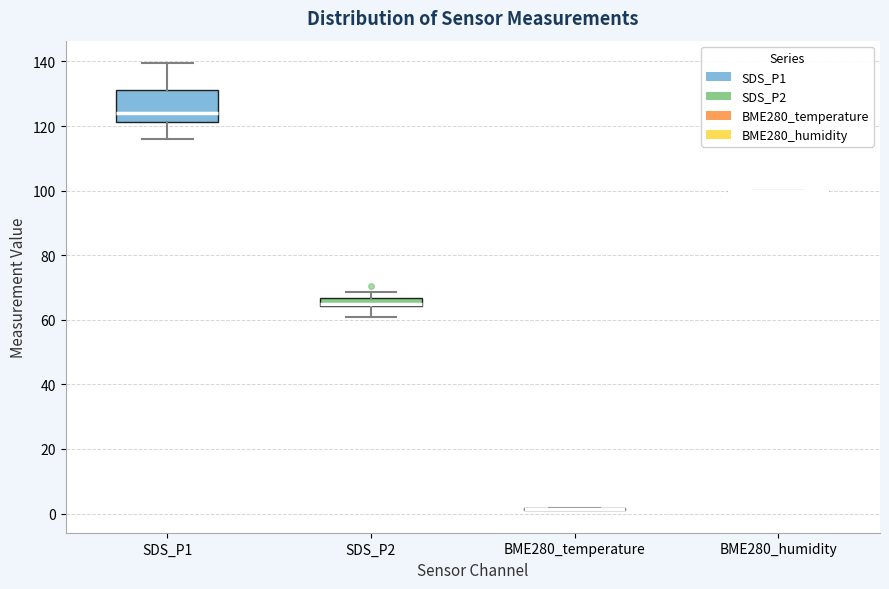

Where does the median line of the box for SDS_P1 sit on the y-axis? The values are not printed on the chart, so give them approximately, as read against the axis.

124